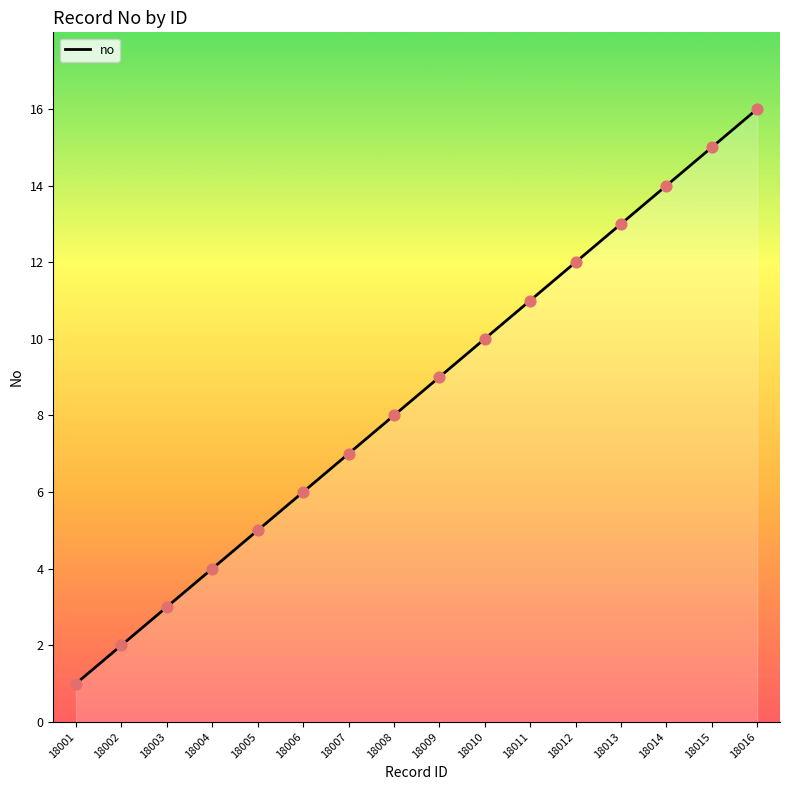

Approximately how many times larger is the value at 18012 compared to 18003?

4.0